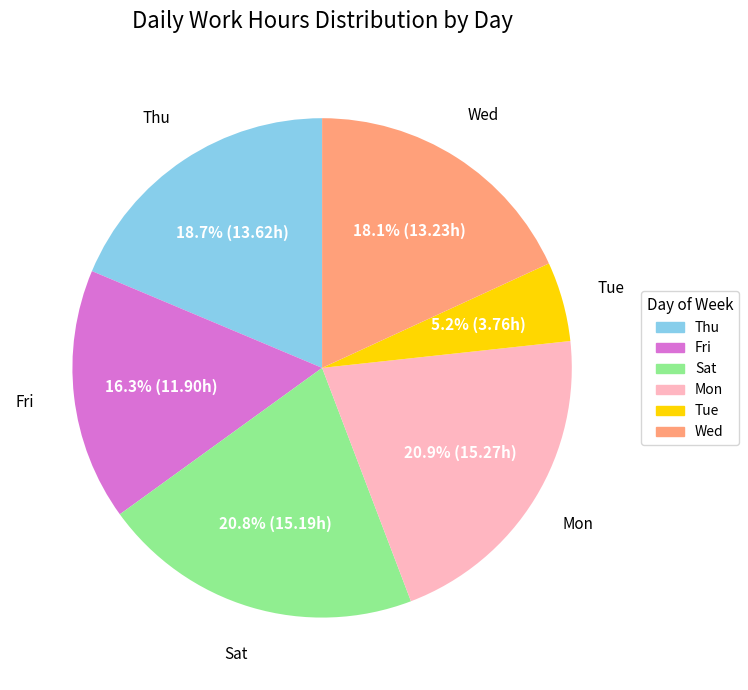

To the nearest percent, what portion does Thu represent?

19%